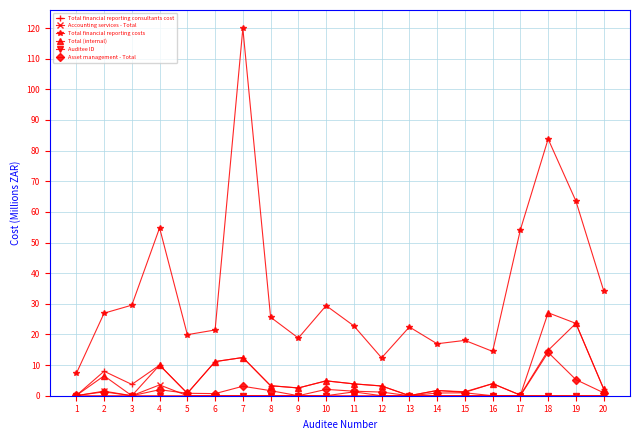

At which category is the sum across all series the highest?

7